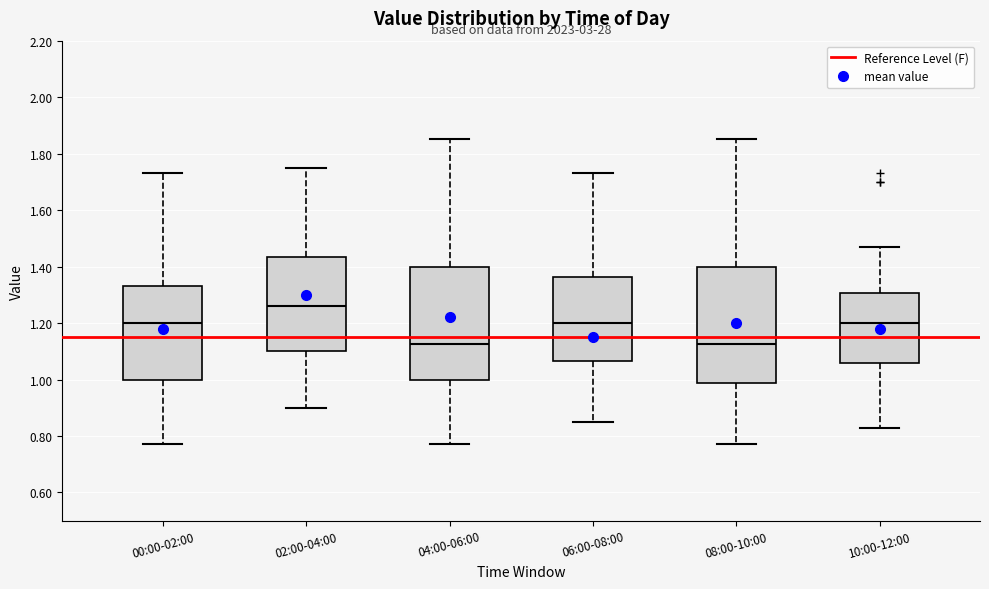

Reading left to right, transcribe this box plot: for each box, give where its median line is, the range the box spans, and where its two whiskers end, as read against the y-axis. The values are not printed on the chart, so give them approximately, as read against the axis.

00:00-02:00: median 1.20, box 1.00 to 1.34, whiskers 0.78 to 1.74
02:00-04:00: median 1.26, box 1.10 to 1.44, whiskers 0.90 to 1.76
04:00-06:00: median 1.12, box 1.00 to 1.40, whiskers 0.78 to 1.86
06:00-08:00: median 1.20, box 1.06 to 1.36, whiskers 0.86 to 1.74
08:00-10:00: median 1.12, box 0.98 to 1.40, whiskers 0.78 to 1.86
10:00-12:00: median 1.20, box 1.06 to 1.30, whiskers 0.84 to 1.48